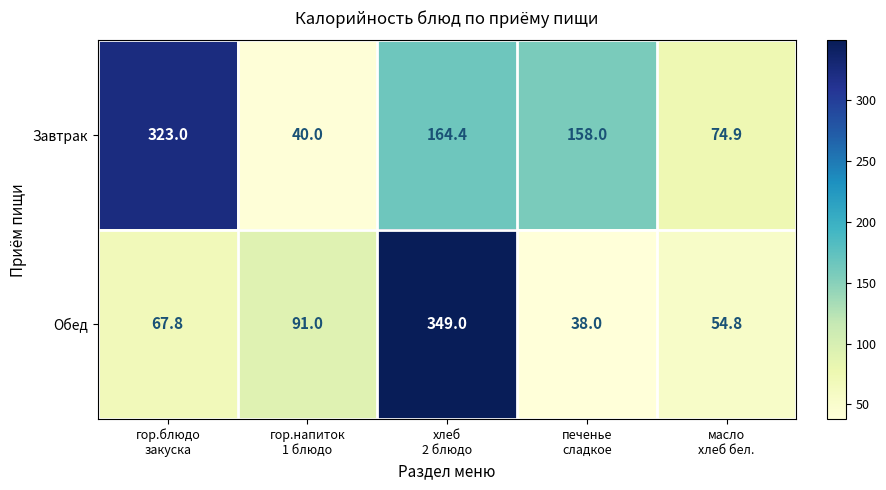

Which series has the widest spread of values?

Обед